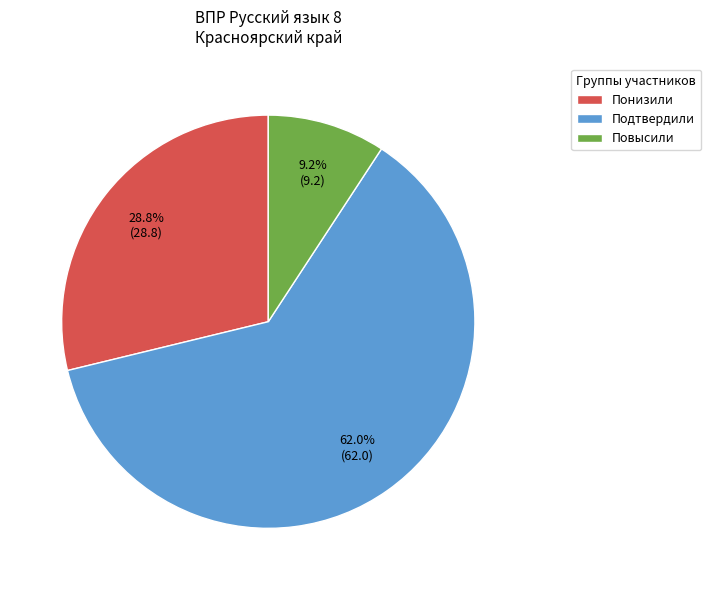

What is the largest slice in the pie chart?

Подтвердили